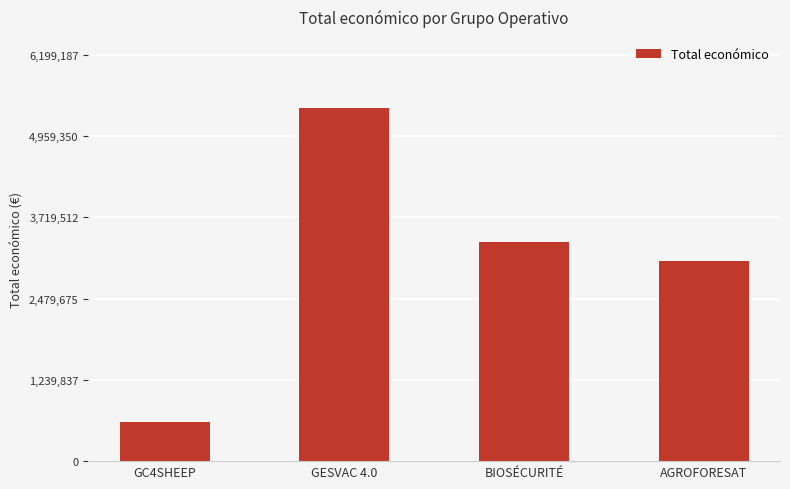

What is the approximate value at BIOSÉCURITÉ?

3342252